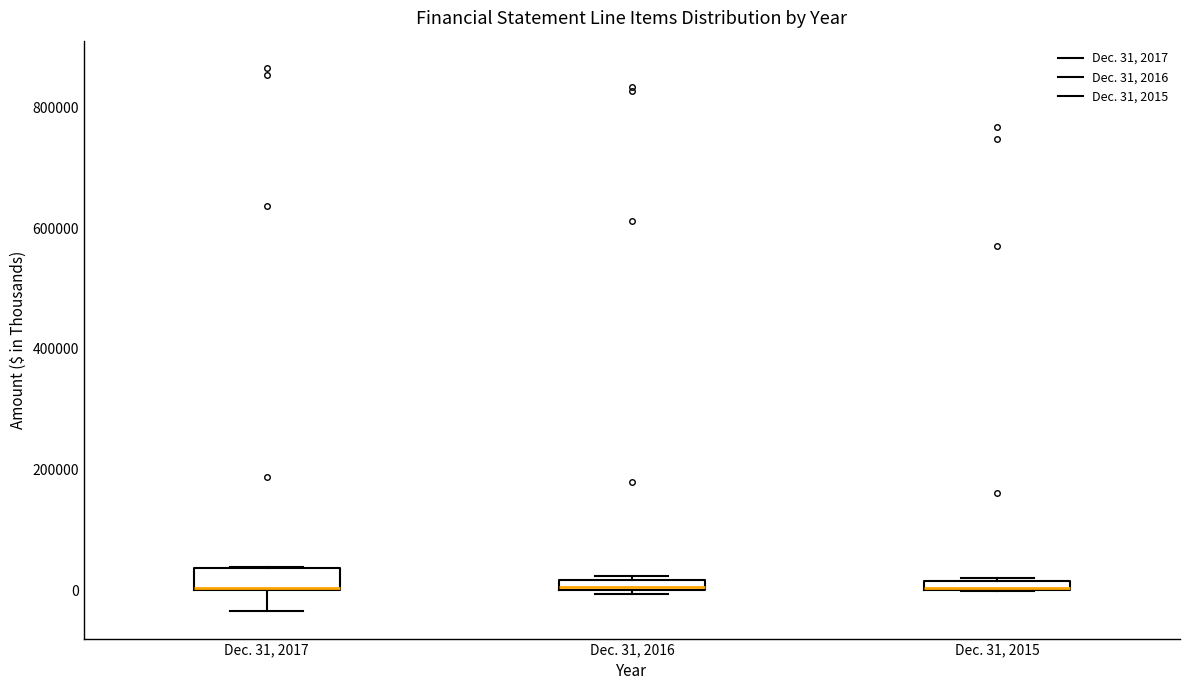

Where does the lower whisker of the box for Dec. 31, 2017 end on the y-axis? The values are not printed on the chart, so give them approximately, as read against the axis.

-40000